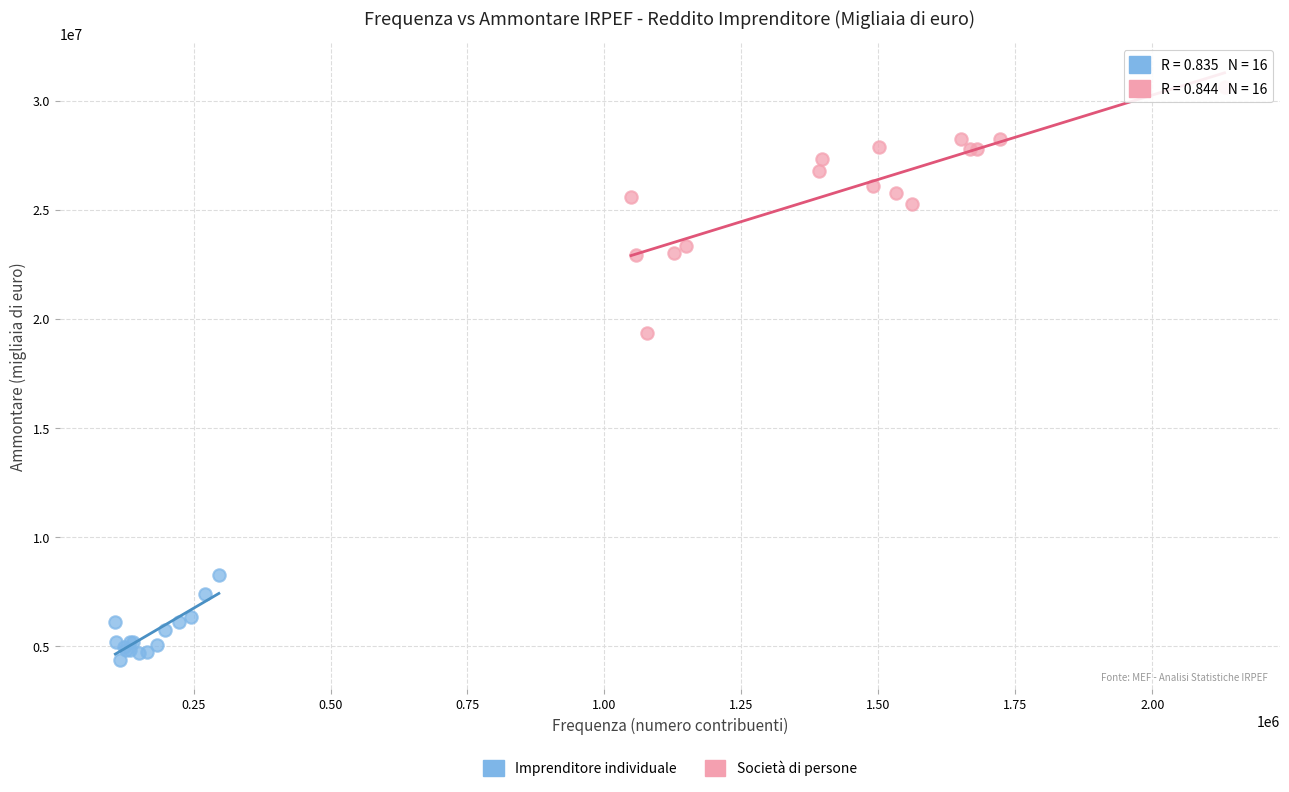

Which series reaches the minimum Y coordinate?

Imprenditore individuale